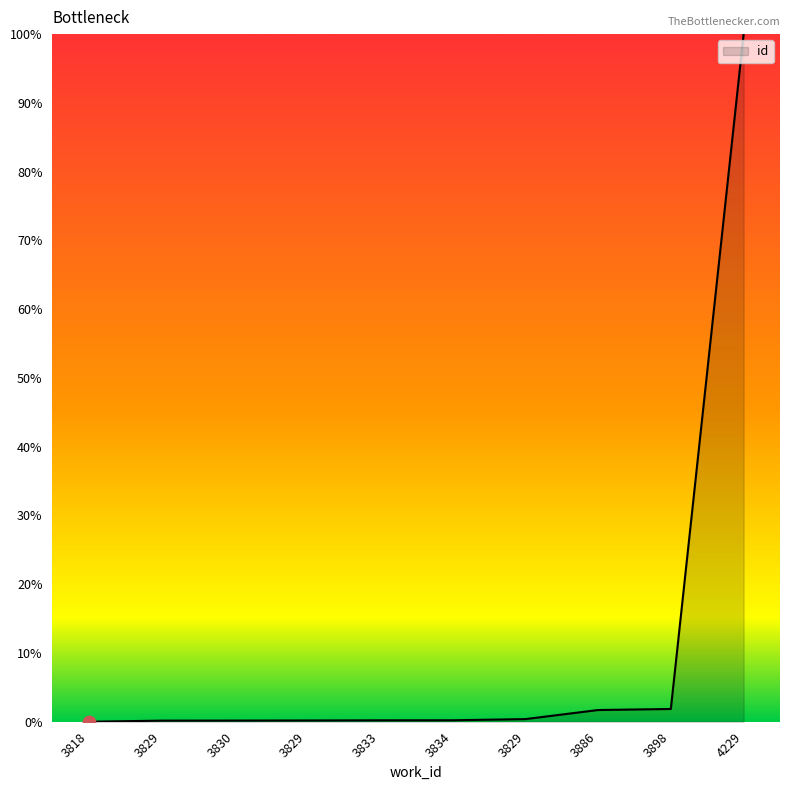

What is the change in value from 3829 to 3886?

+1.5